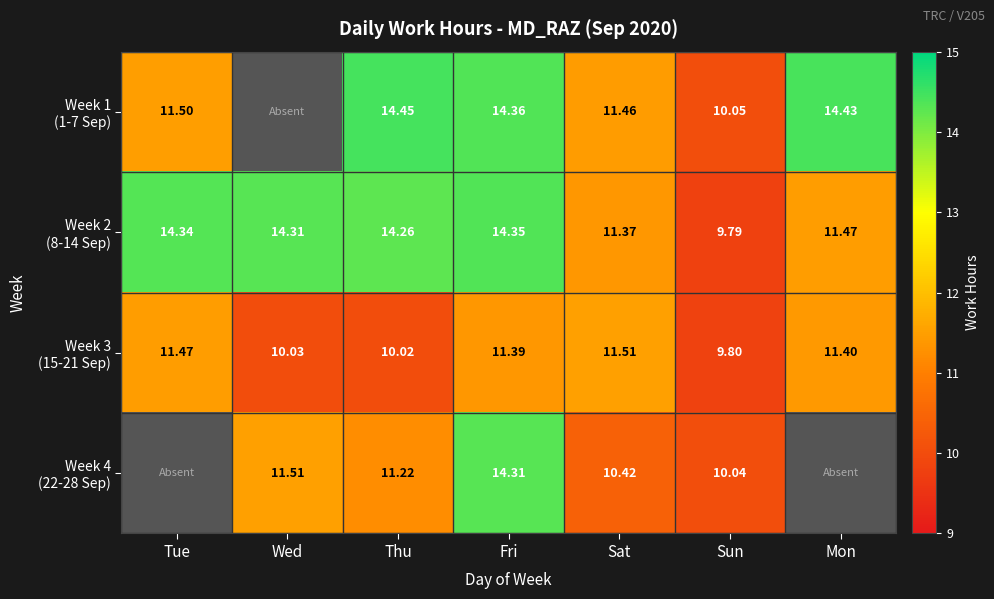

At how many categories does at least one series exceed 5?

7